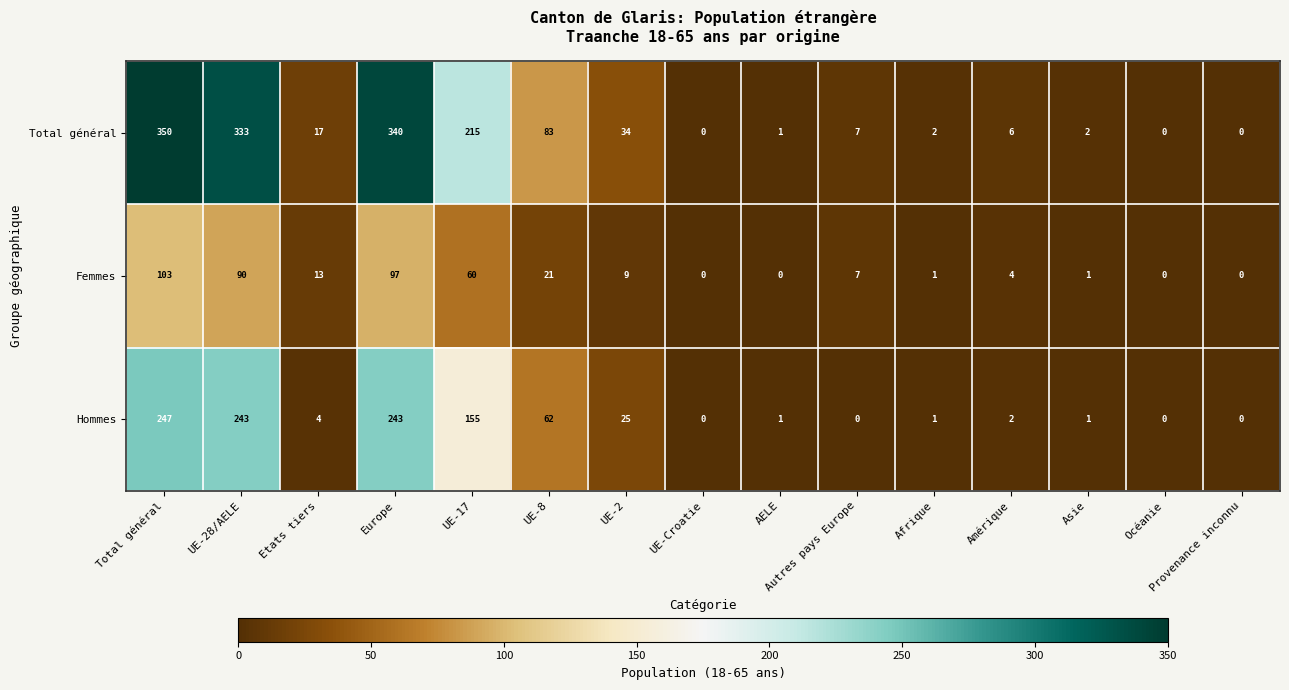

What is the greatest value displayed?

350